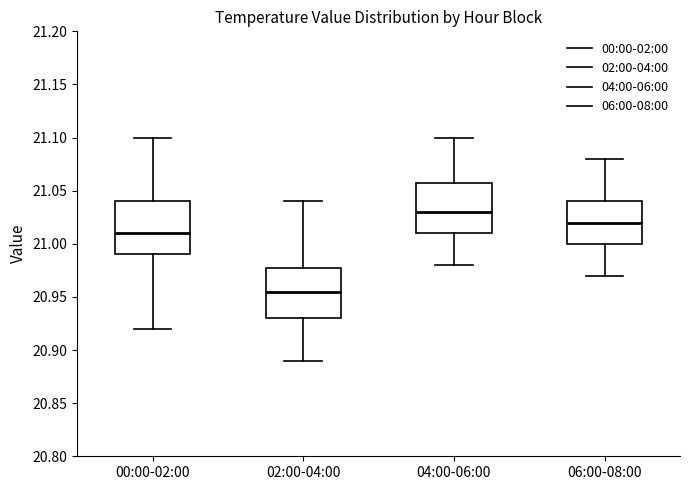

Reading left to right, read every box against the y-axis: the position of its median line, the range the box covers, and the ends of its whiskers. The values are not printed on the chart, so give them approximately, as read against the axis.

00:00-02:00: median 21.010, box 20.990 to 21.040, whiskers 20.920 to 21.100
02:00-04:00: median 20.955, box 20.930 to 20.980, whiskers 20.890 to 21.040
04:00-06:00: median 21.030, box 21.010 to 21.060, whiskers 20.980 to 21.100
06:00-08:00: median 21.020, box 21.000 to 21.040, whiskers 20.970 to 21.080